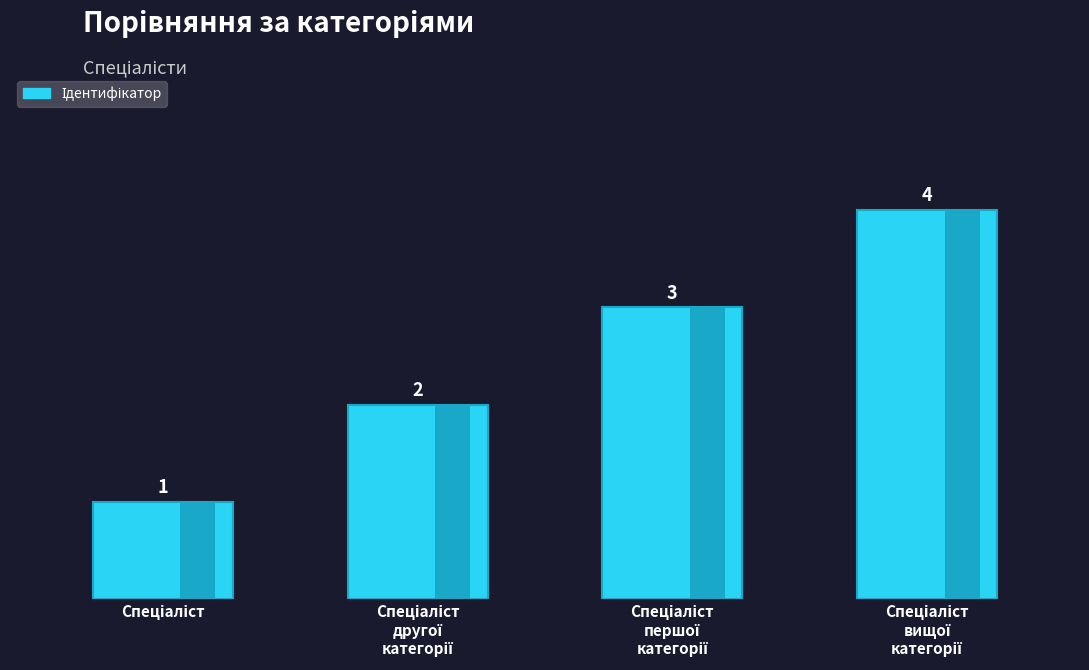

What is the approximate value at Спеціаліст
першої
категорії?

3